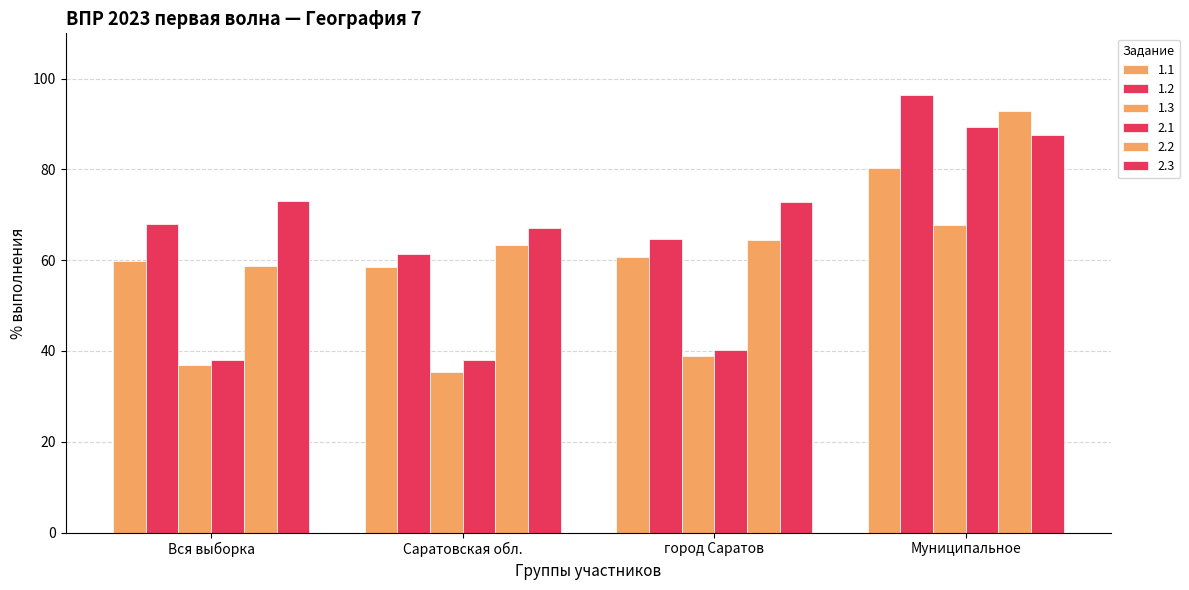

Which category has the lowest value in the 1.2 series?

Саратовская обл.